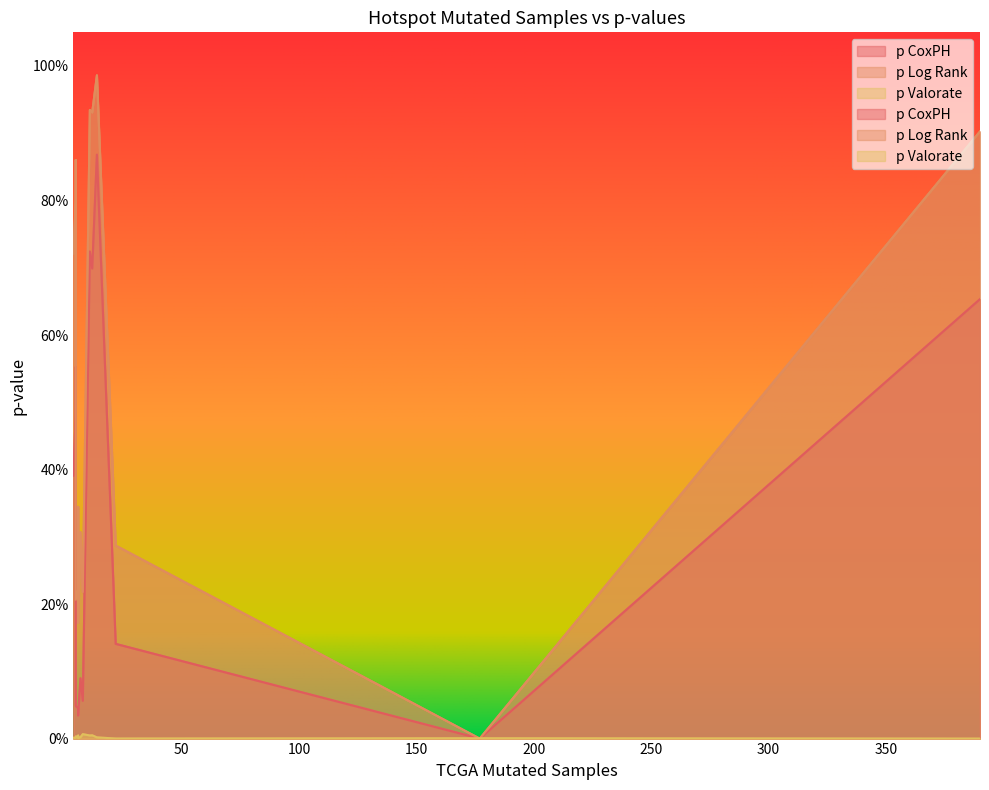

What is the spread (max minus min) of values at 11?

0.9